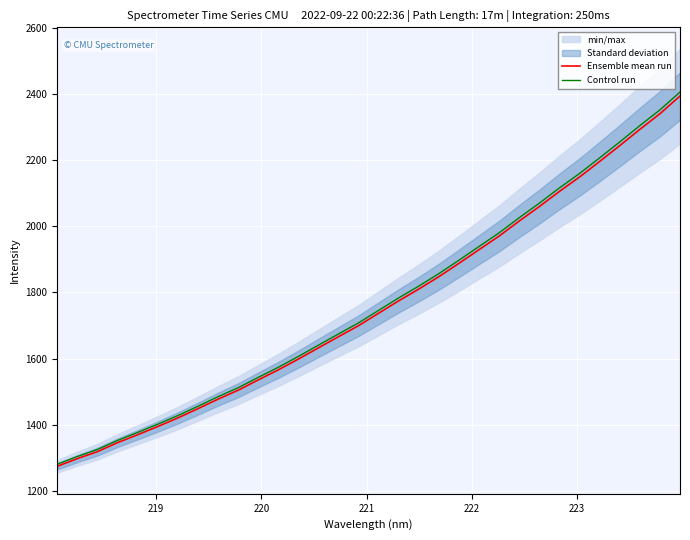

What is the minimum value for Ensemble mean run?

1274.2